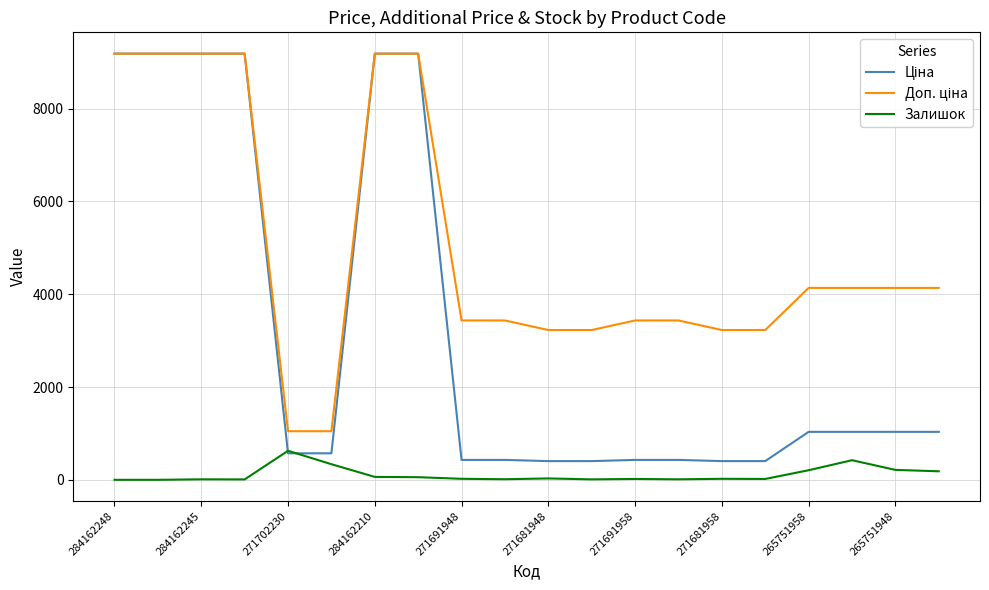

What is the maximum value shown in the chart?

9185.1